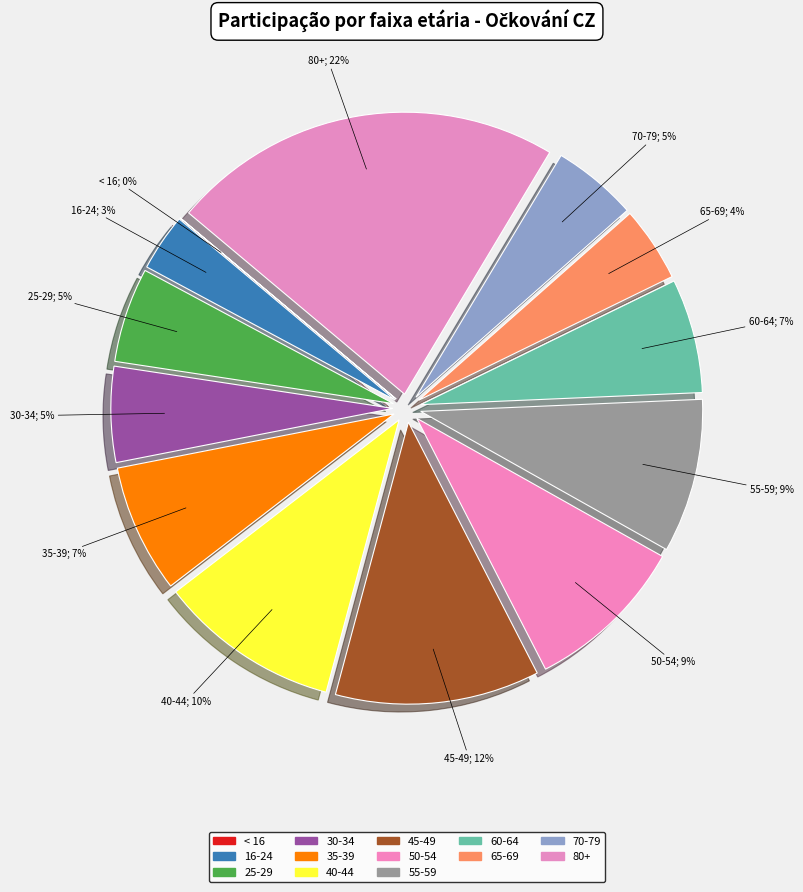

What is the largest slice in the pie chart?

80+